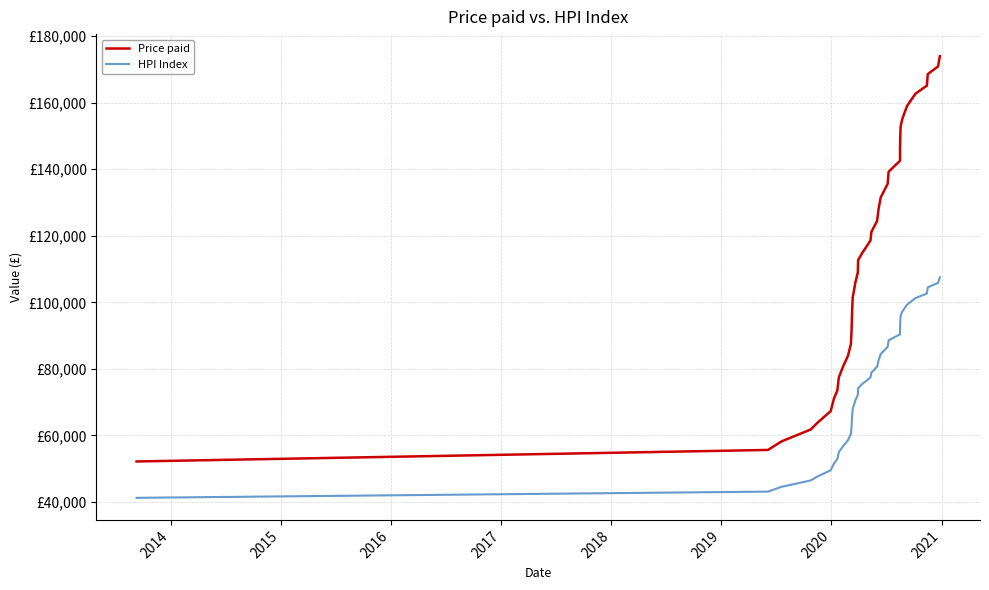

Does the chart display data point markers on the line(s)?

No